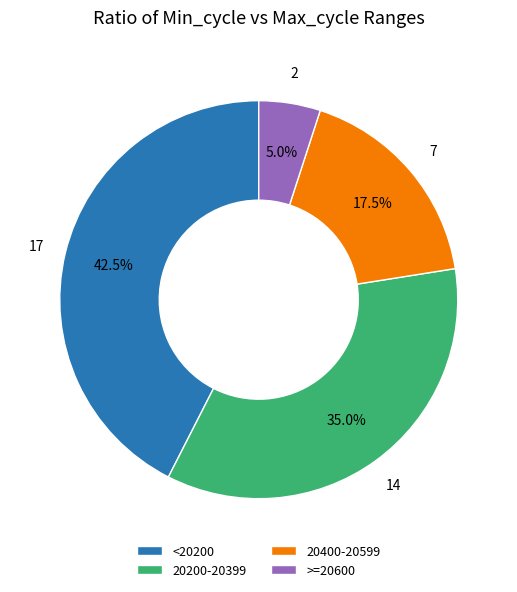

Is there any slice that represents more than half of the pie?

No